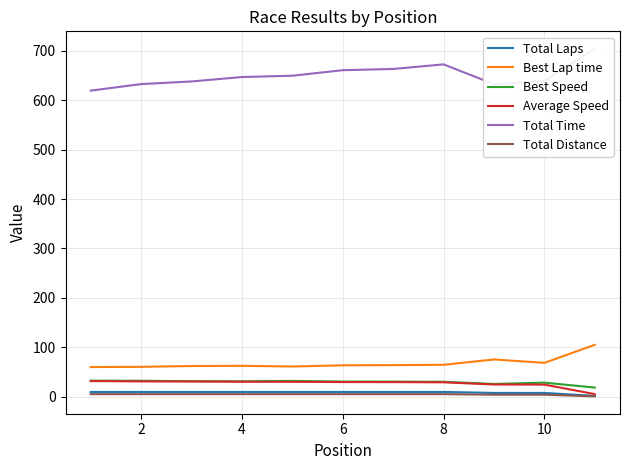

The value of Best Speed at 8 is 30.5. True or false?

True